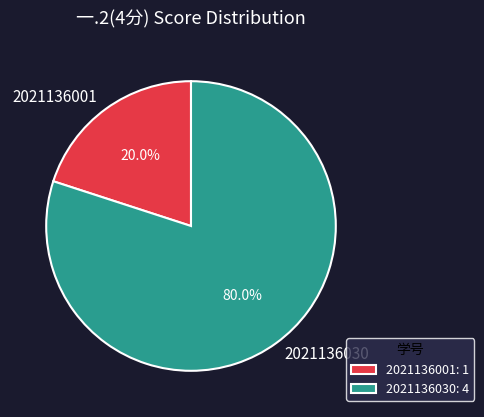

The 2021136001 slice represents 20% of the pie. True or false?

True